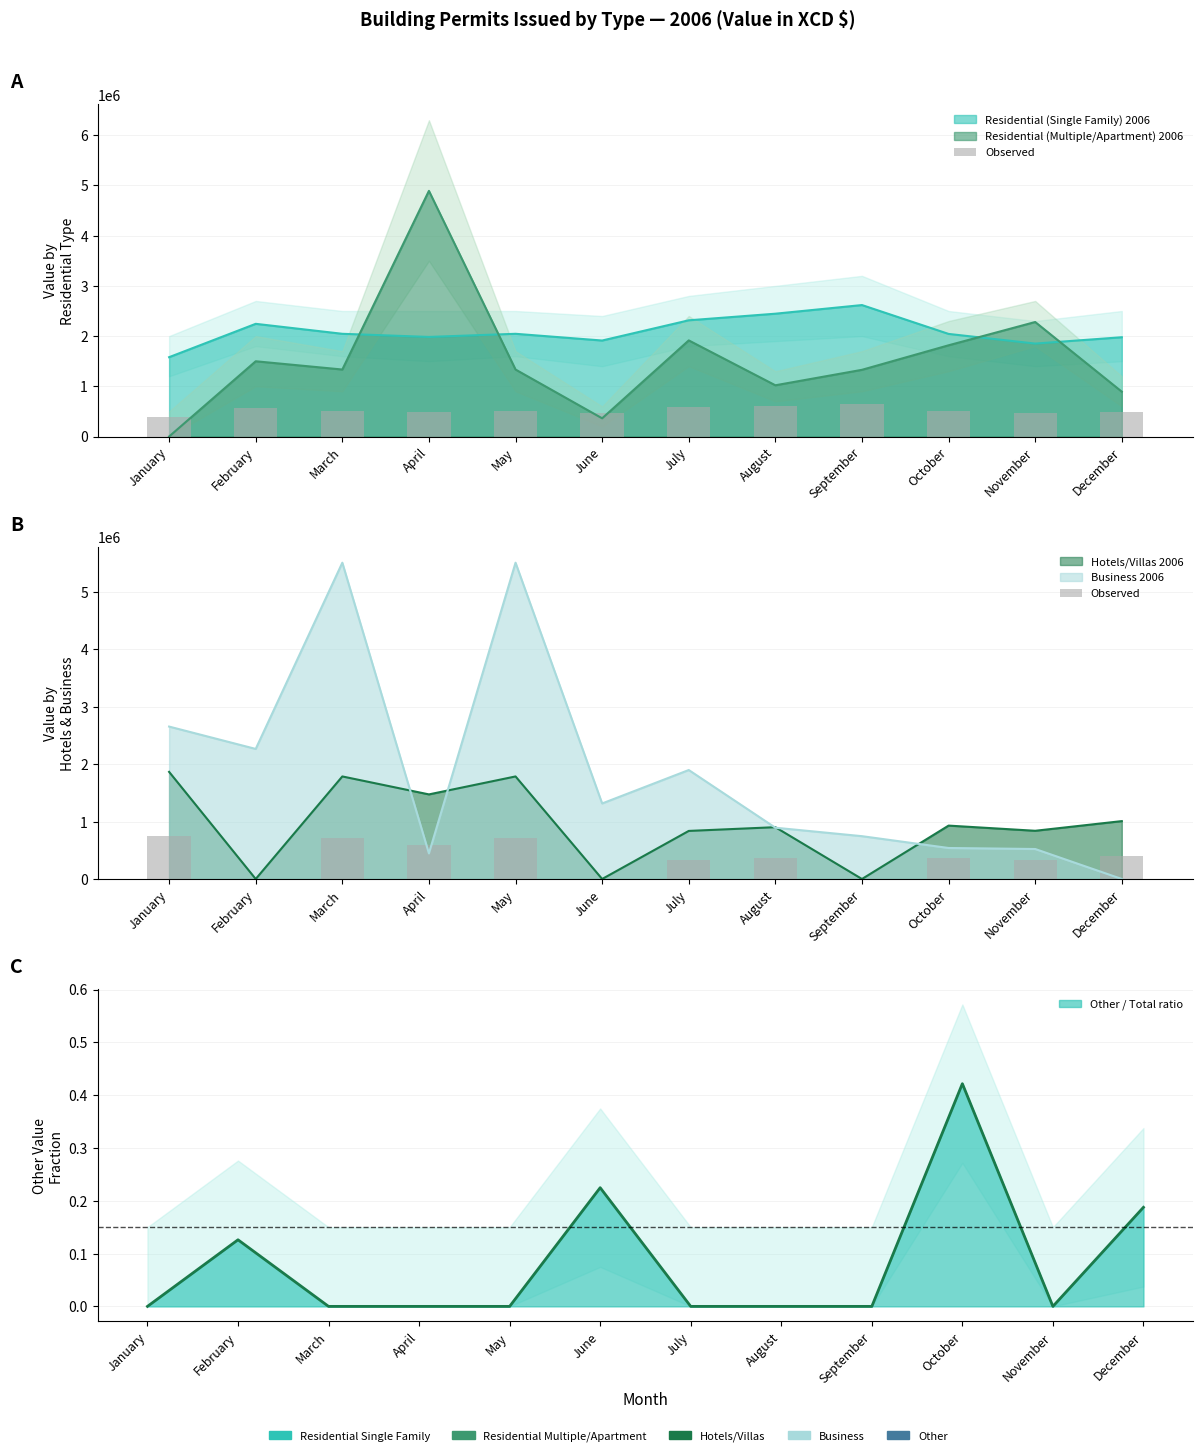

Approximately how many times larger is the value at December compared to August?

1.1